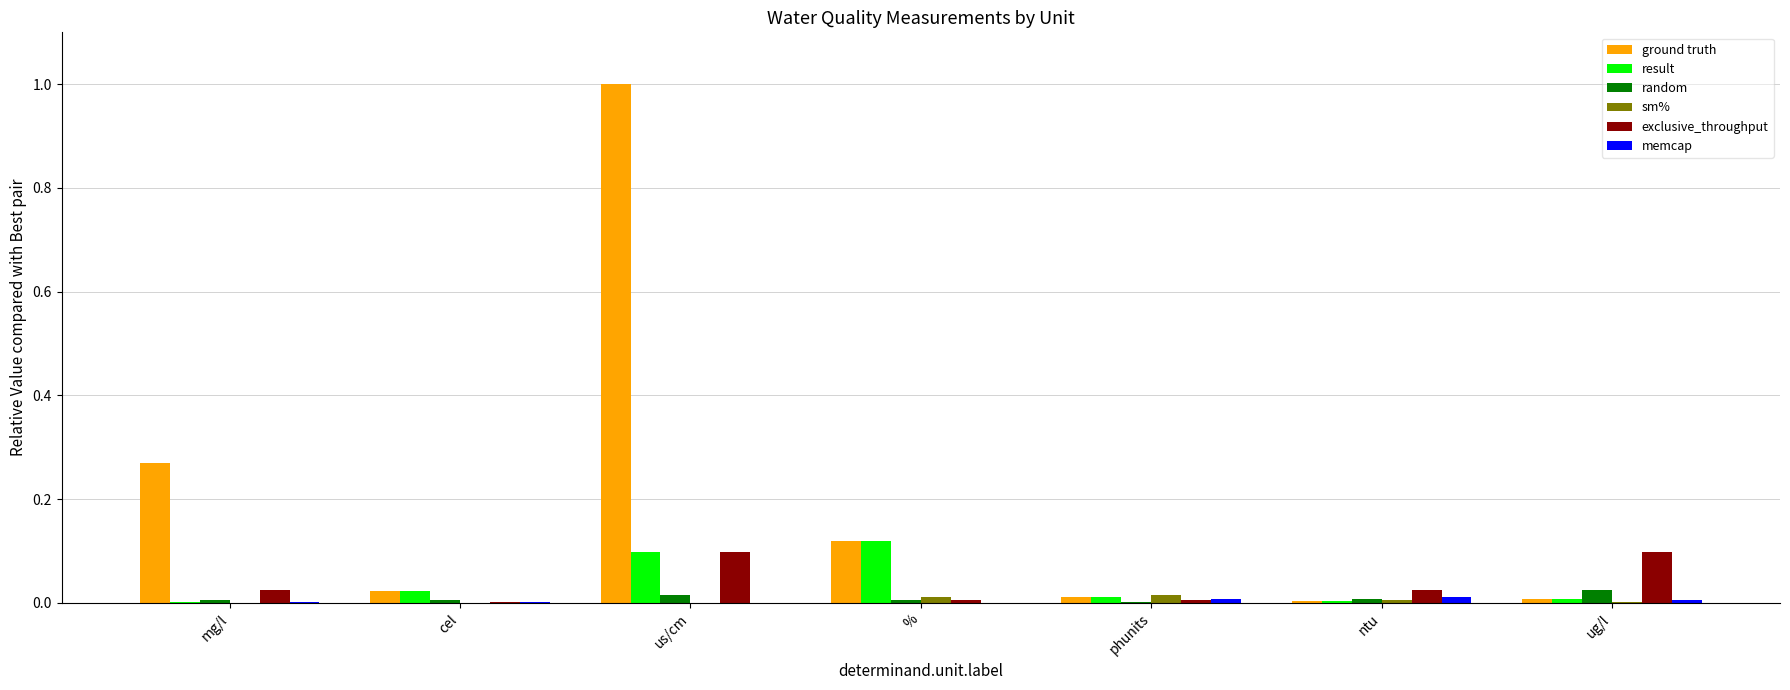

Are the bars horizontal?

No